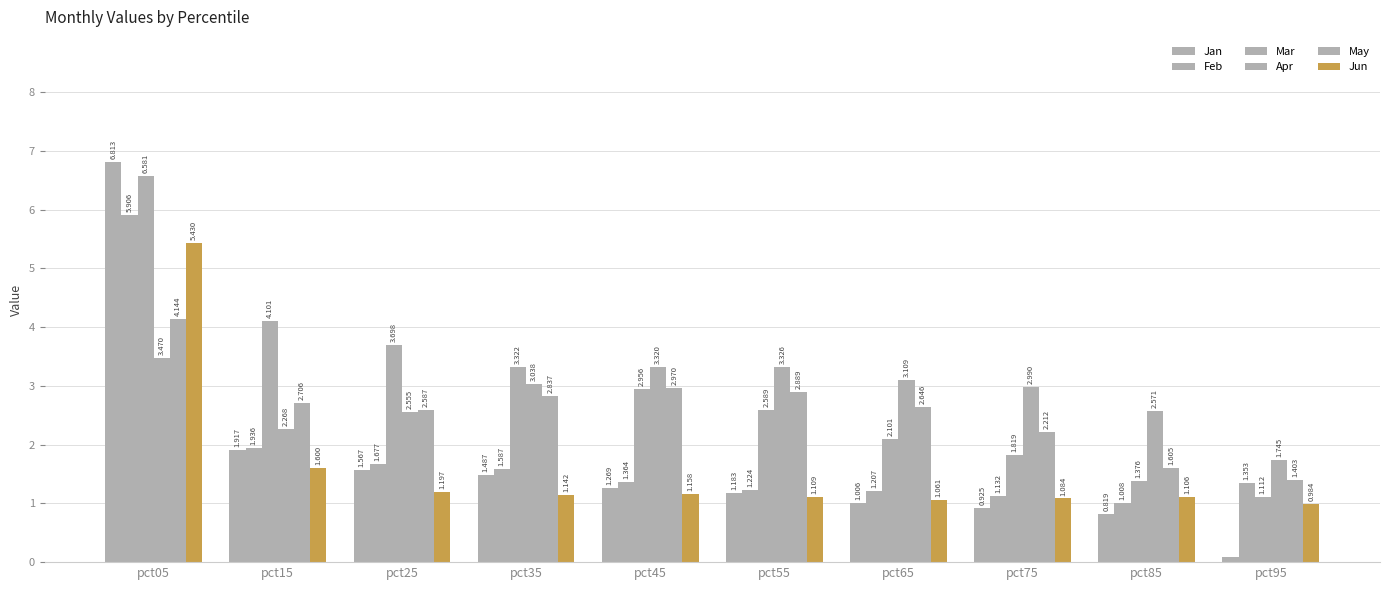

What is the total value across all series at pct85?

8.5